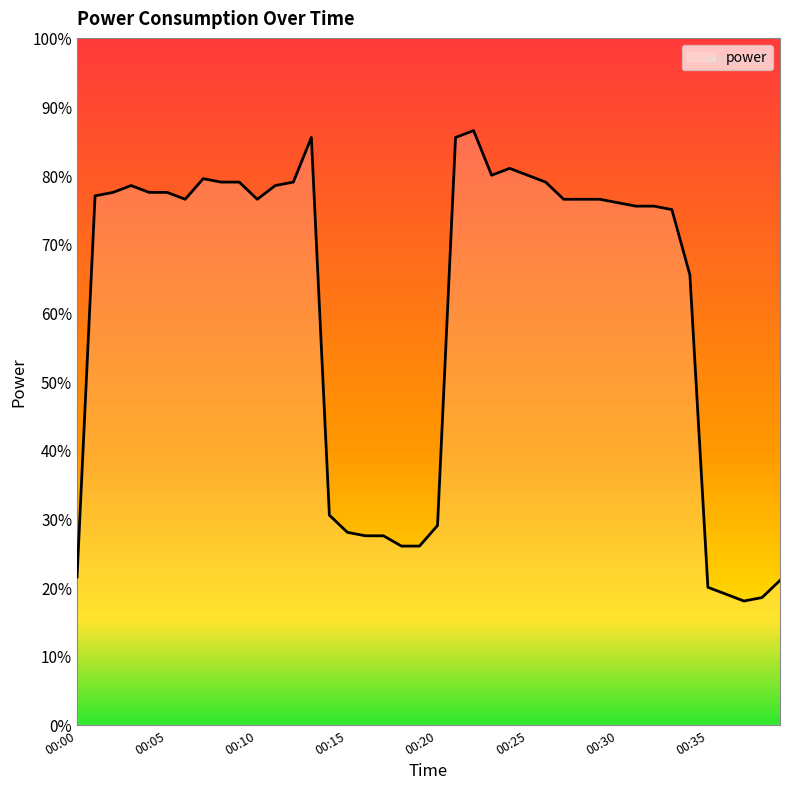

Which category has the highest value across all series?

00:22